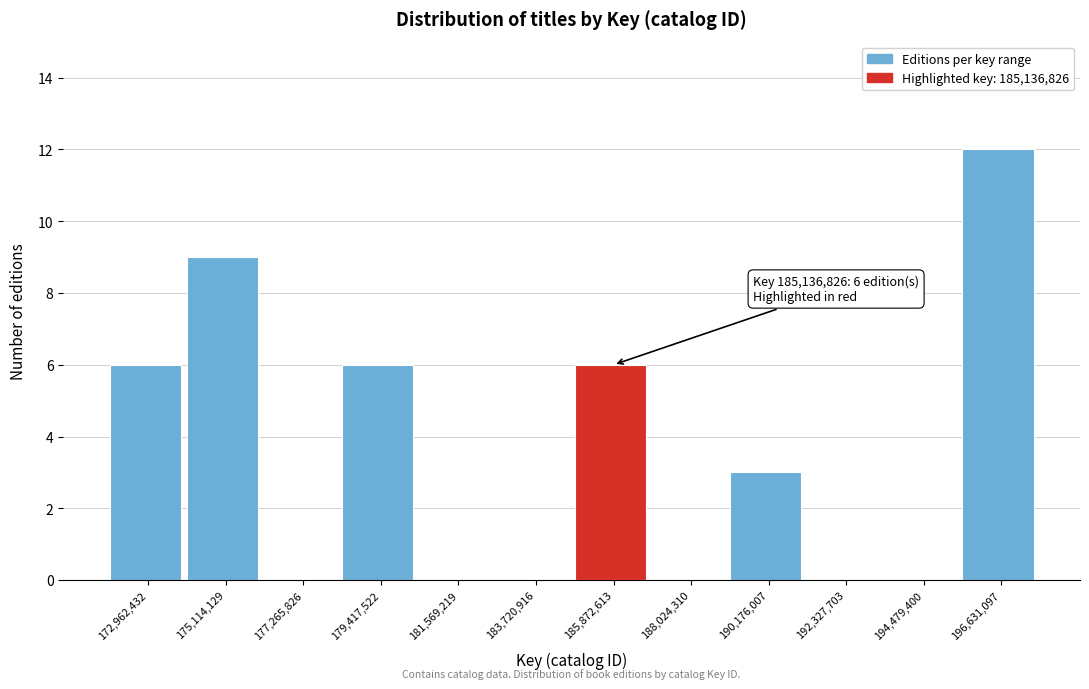

Which range on the x-axis has the tallest bar?

195500000 to 197500000